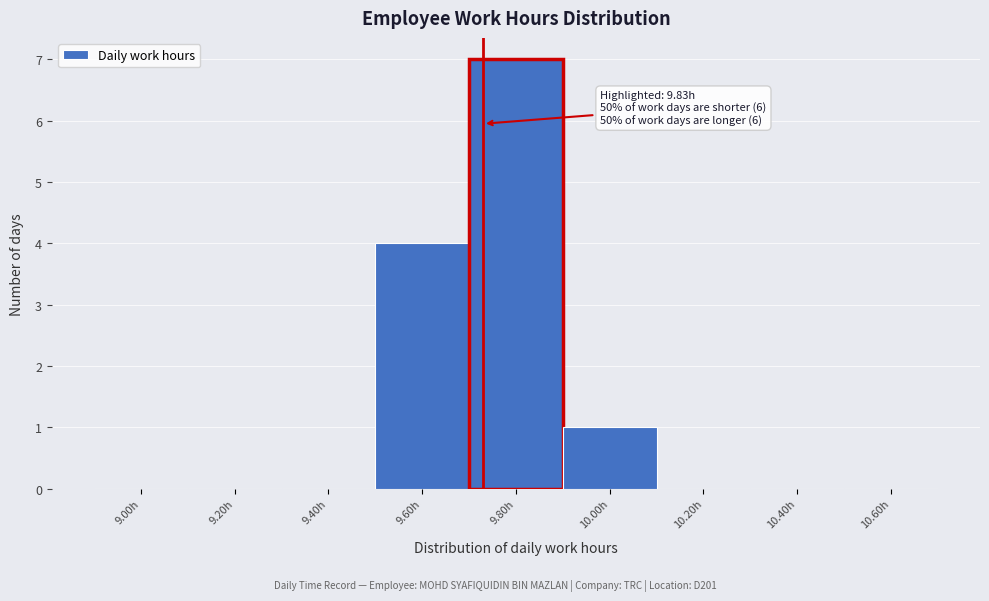

Reading left to right, extract all data points from this chart.

9.00h=0	9.20h=0	9.40h=0	9.60h=4	9.80h=7	10.00h=1	10.20h=0	10.40h=0	10.60h=0